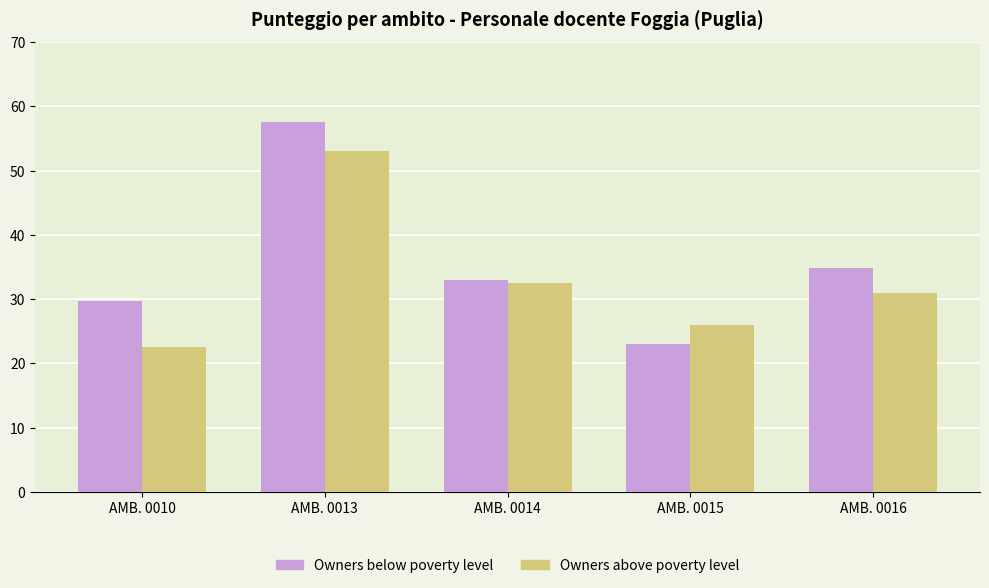

Which series has the widest spread of values?

Owners below poverty level